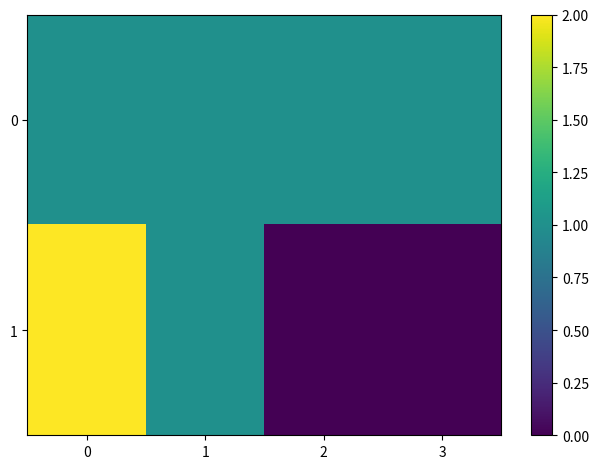

Reading right to left, what are all the values shown in this chart?

0: 3=1	2=1	1=1	0=1
1: 3=0	2=0	1=1	0=2